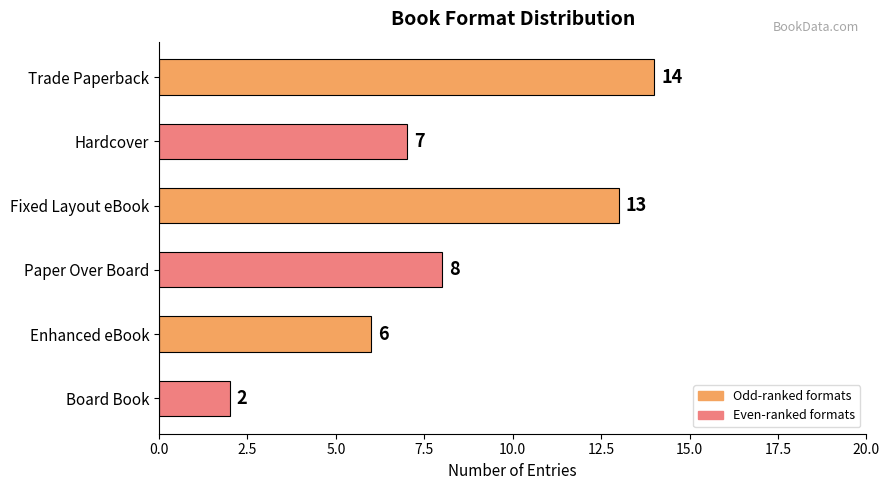

Does the chart contain stacked bars?

No